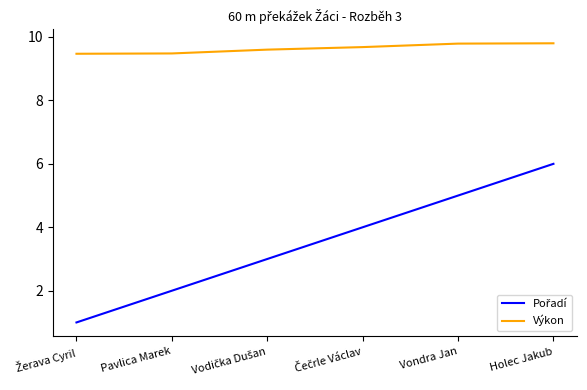

What is the difference between the second highest and second lowest values in the Výkon series?

0.3